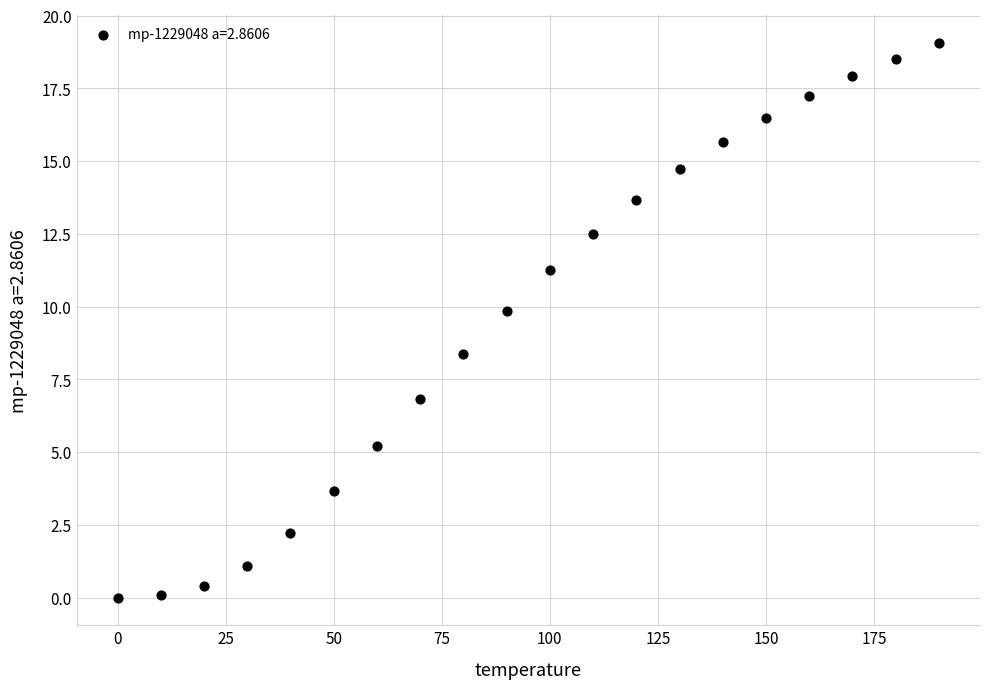

What Y value in the scatter plot is closest to 9?

8.4